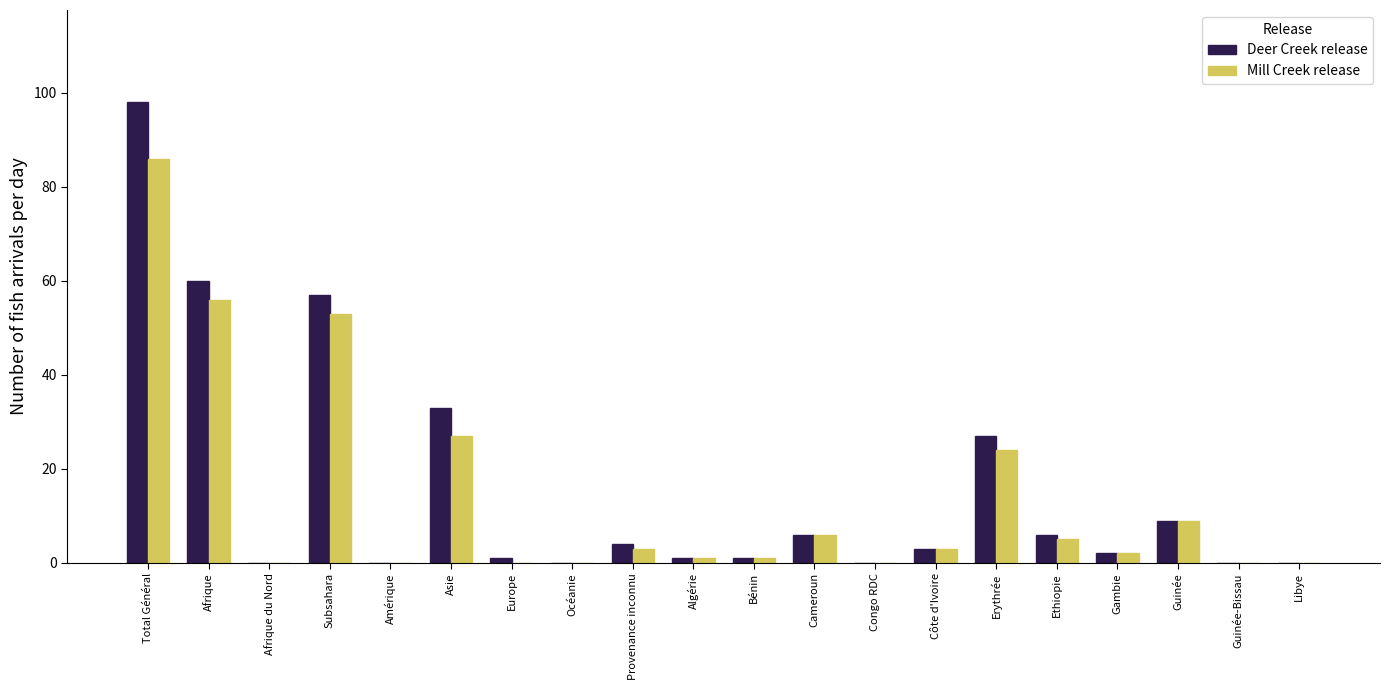

What is the greatest value displayed?

98